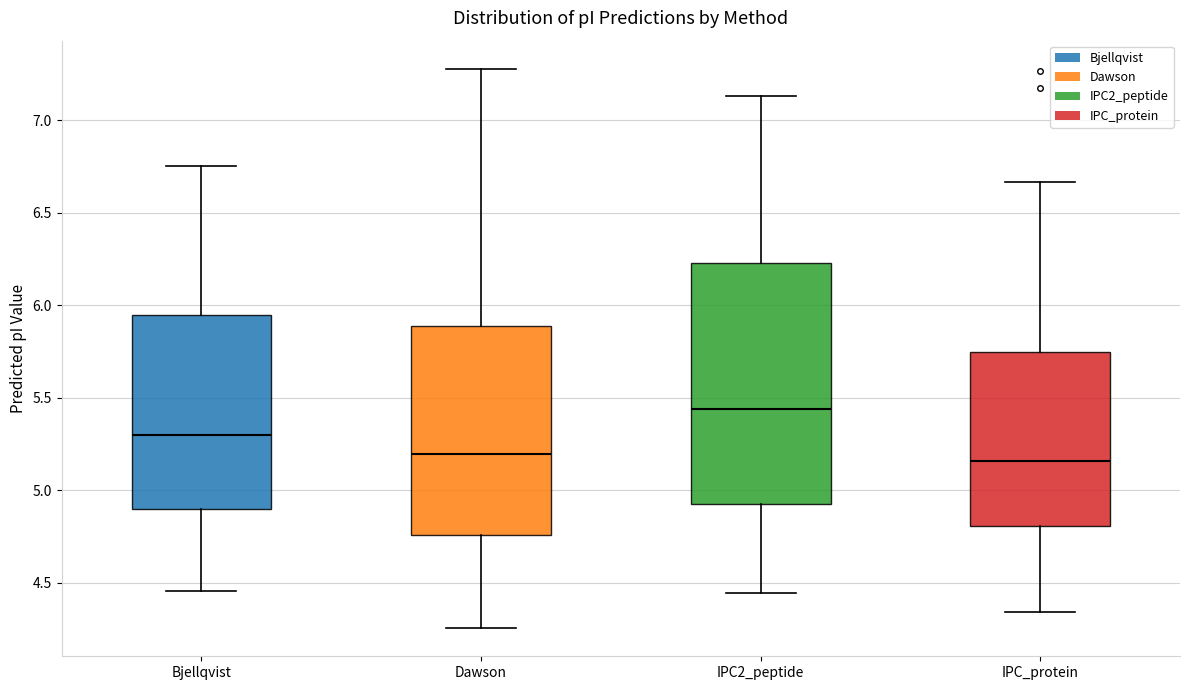

Reading left to right, transcribe this box plot: for each box, give where its median line is, the range the box spans, and where its two whiskers end, as read against the y-axis. The values are not printed on the chart, so give them approximately, as read against the axis.

Bjellqvist: median 5.30, box 4.90 to 5.95, whiskers 4.45 to 6.75
Dawson: median 5.20, box 4.75 to 5.90, whiskers 4.25 to 7.30
IPC2_peptide: median 5.45, box 4.95 to 6.25, whiskers 4.45 to 7.15
IPC_protein: median 5.15, box 4.80 to 5.75, whiskers 4.35 to 6.65